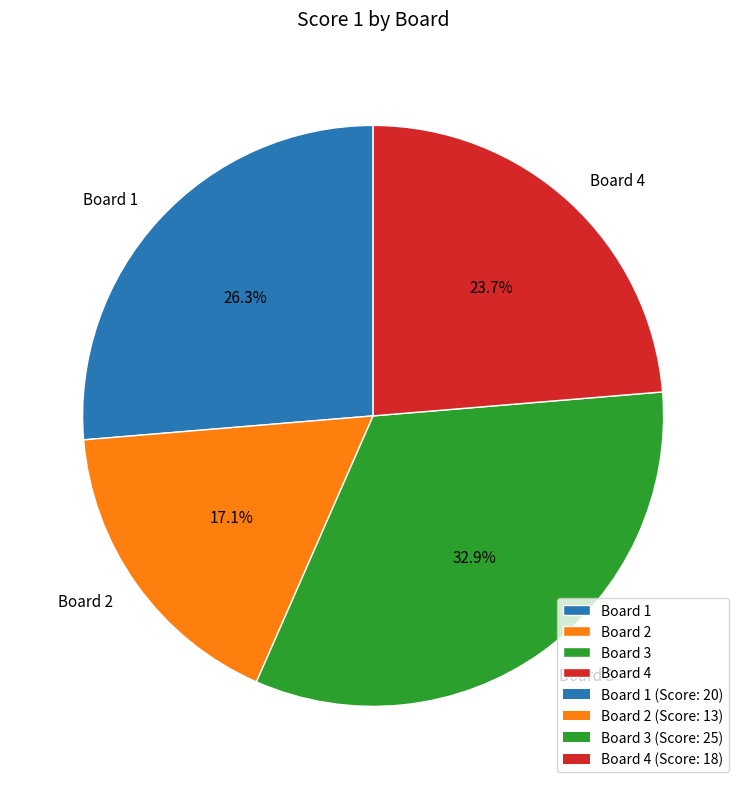

To the nearest percent, what portion does Board 4 represent?

24%